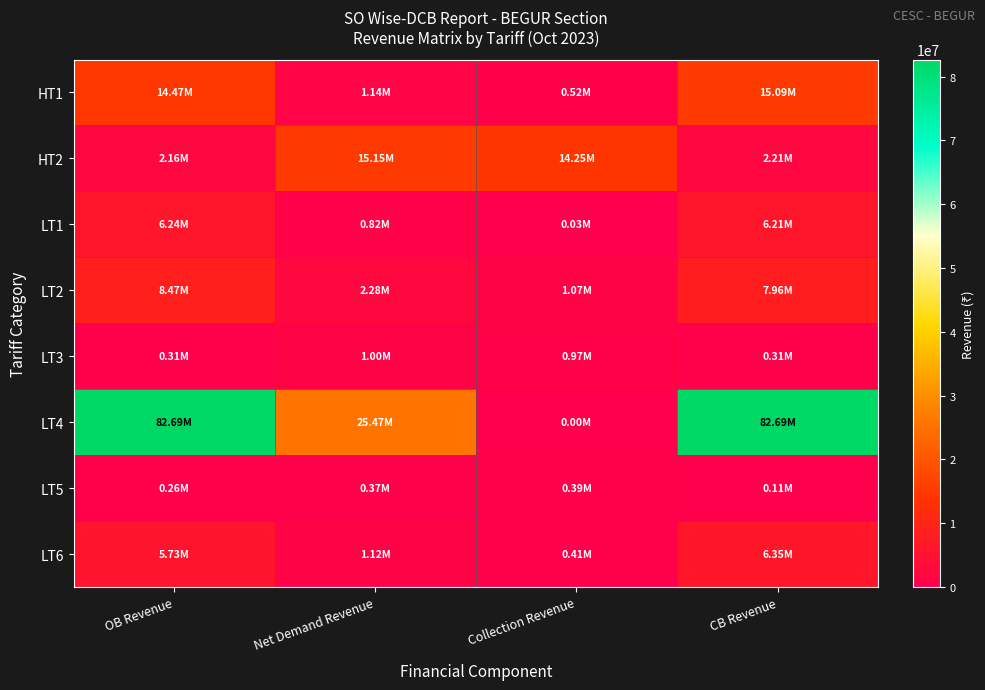

Which category has the highest value across all series?

OB Revenue